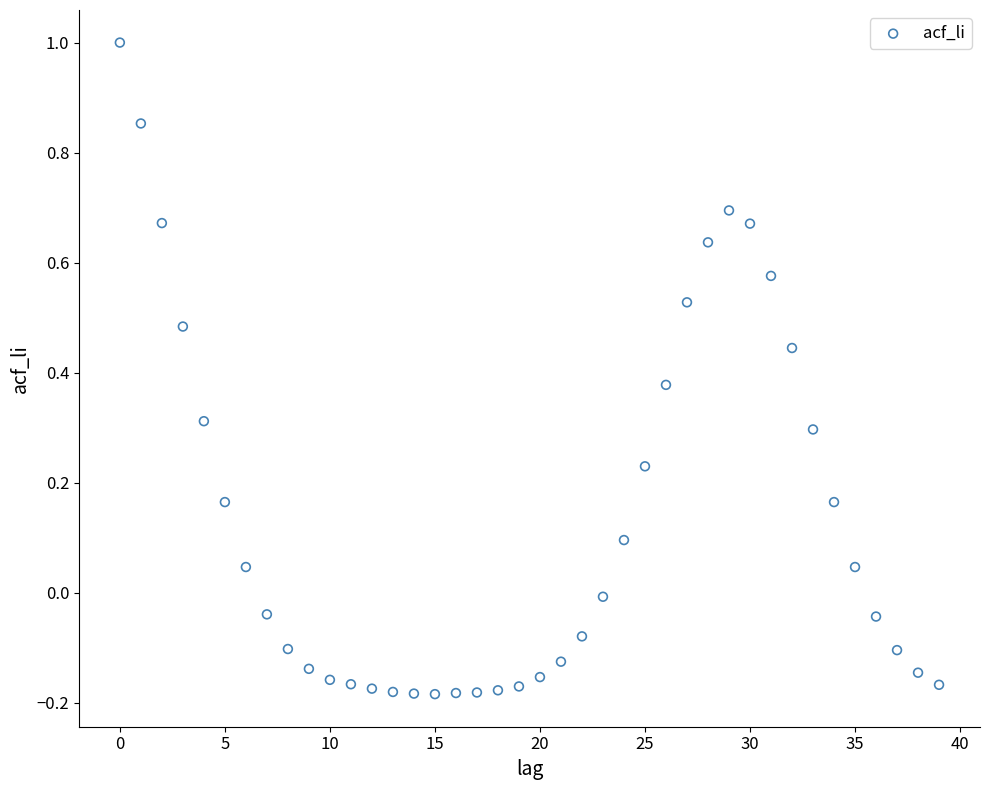

What is the range of Y values (max minus min)?

1.2